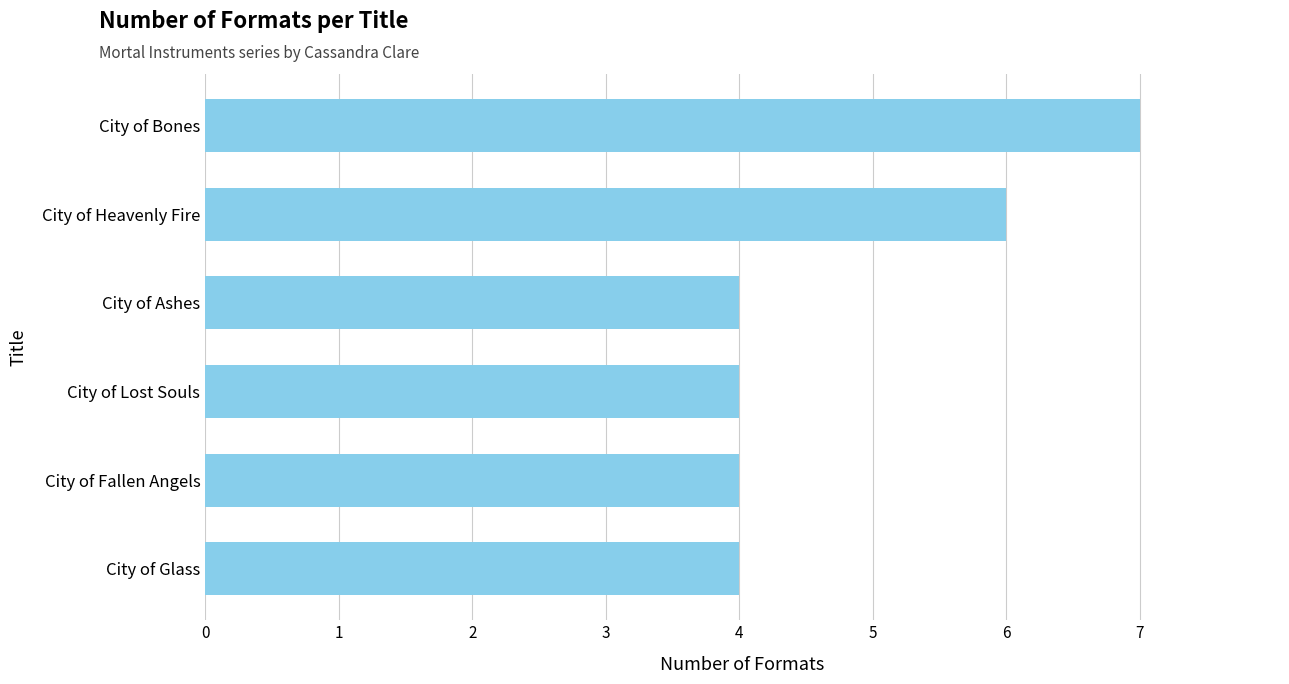

Count the values in the range 4 to 6.

5